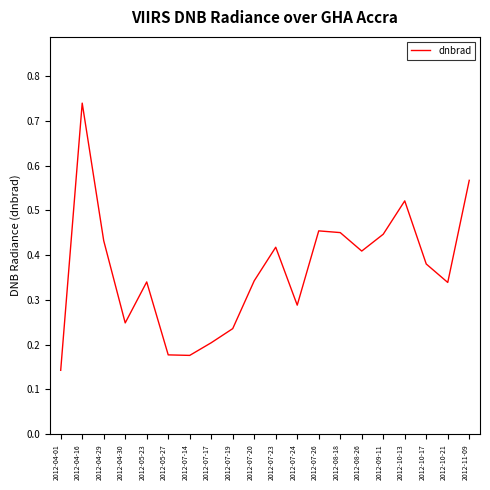

Count the number of data series in this chart.

1